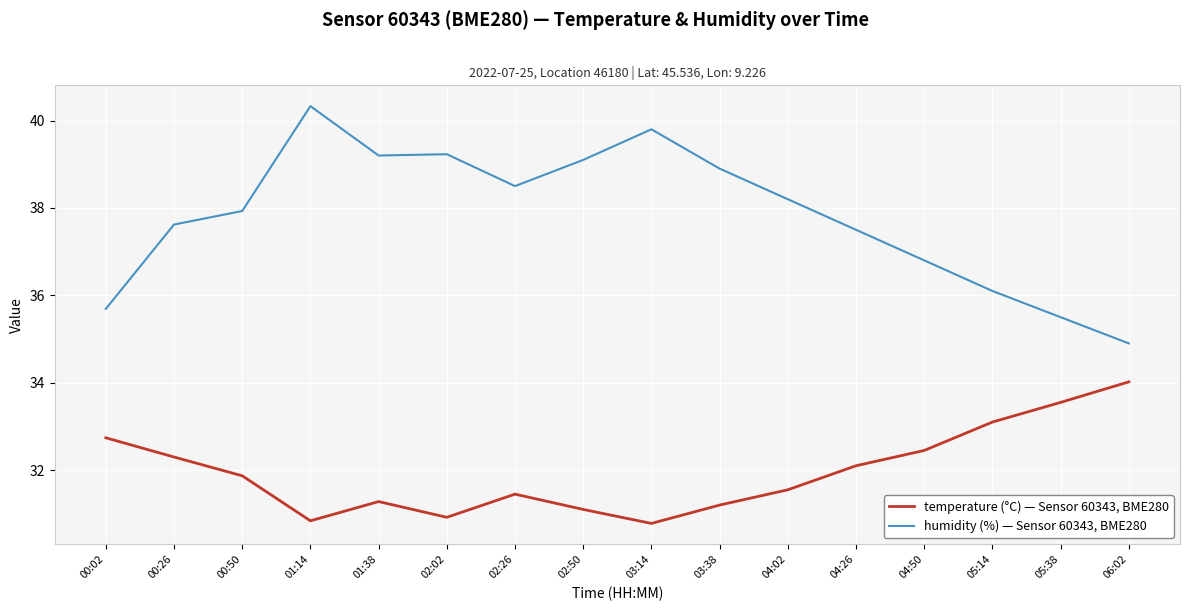

At which category is the sum across all series the highest?

01:14